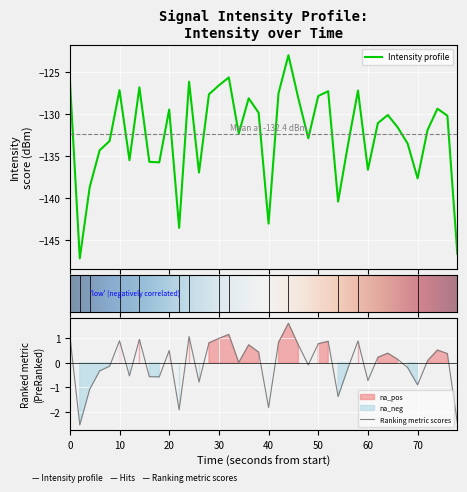

The value at 14 is -184.4. True or false?

False